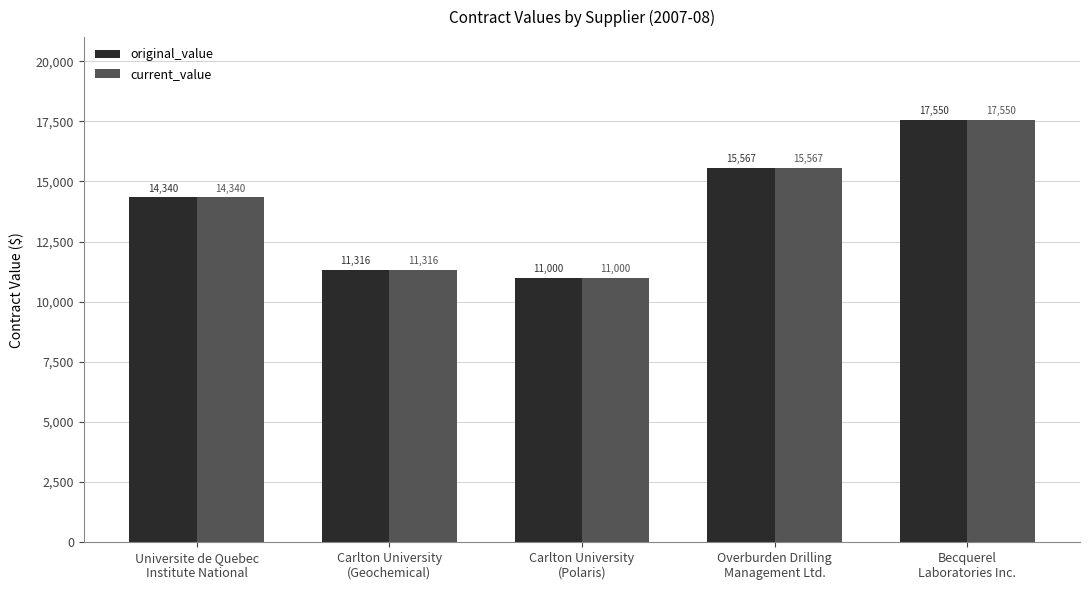

What is the label of the 1st bar from the left?

Universite de Quebec
Institute National